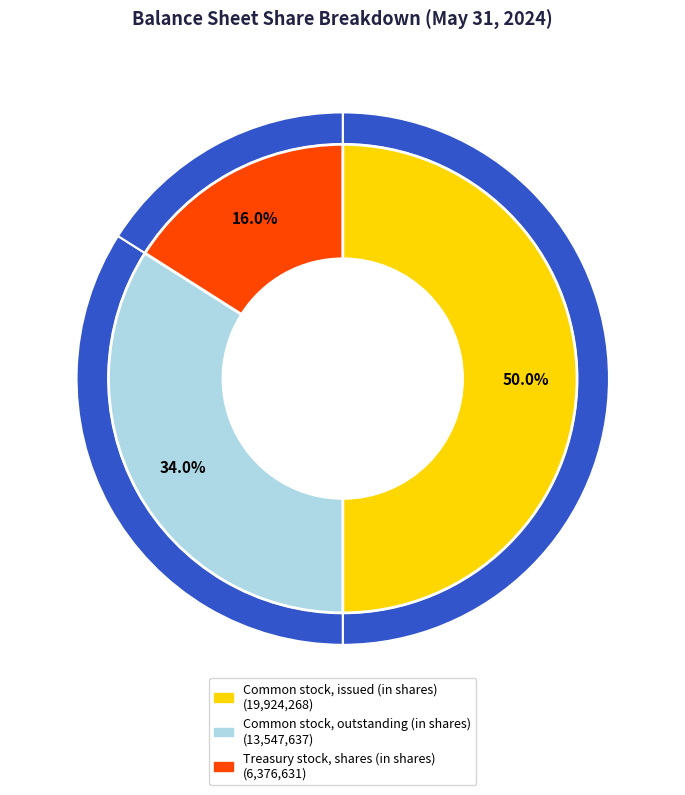

Approximately how many times larger is the value at Treasury stock, shares (in shares) compared to Common stock, outstanding (in shares)?

0.5